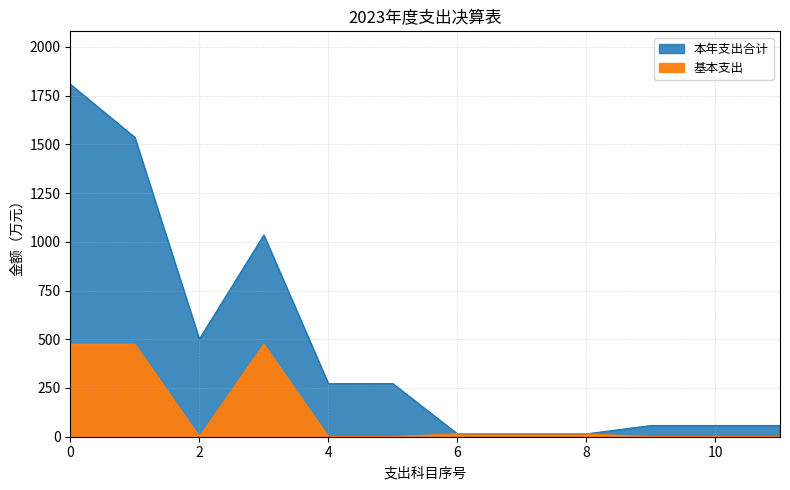

True or false: 基本支出 has more than 0 interior local peaks.

True